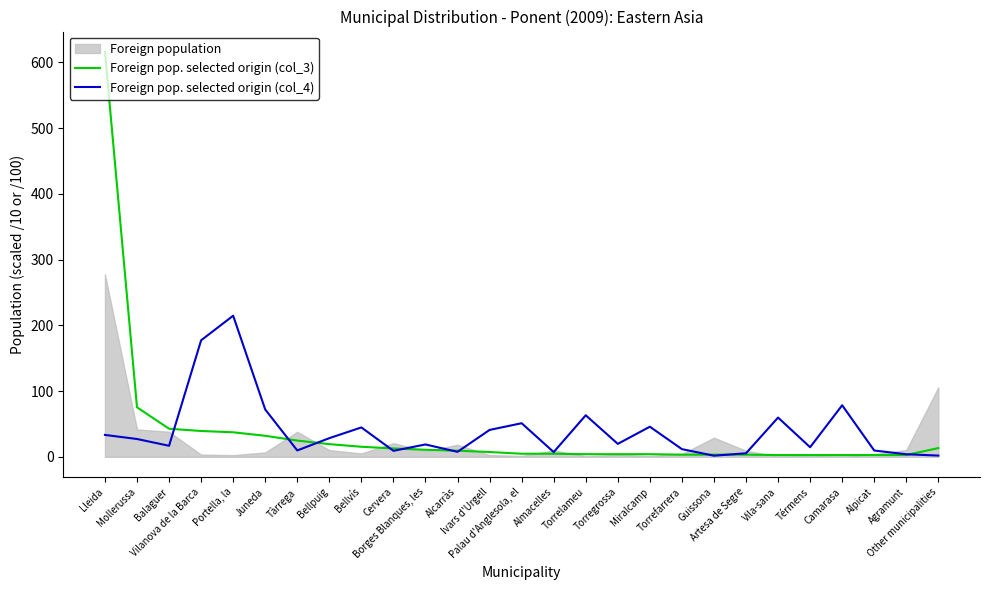

What is the maximum value for Foreign pop. selected origin (col_4)?

214.6